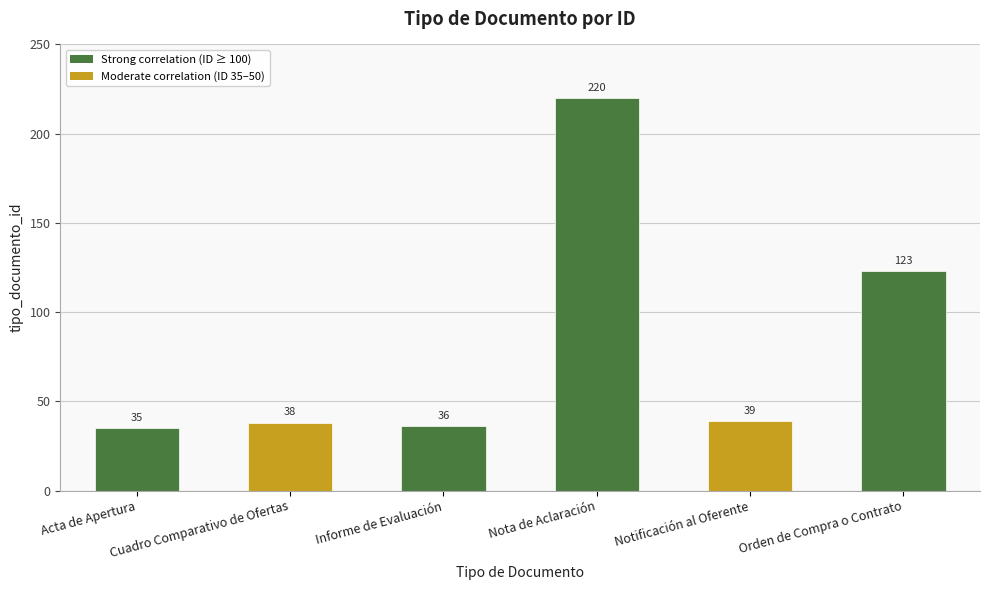

How many values are below 39?

3